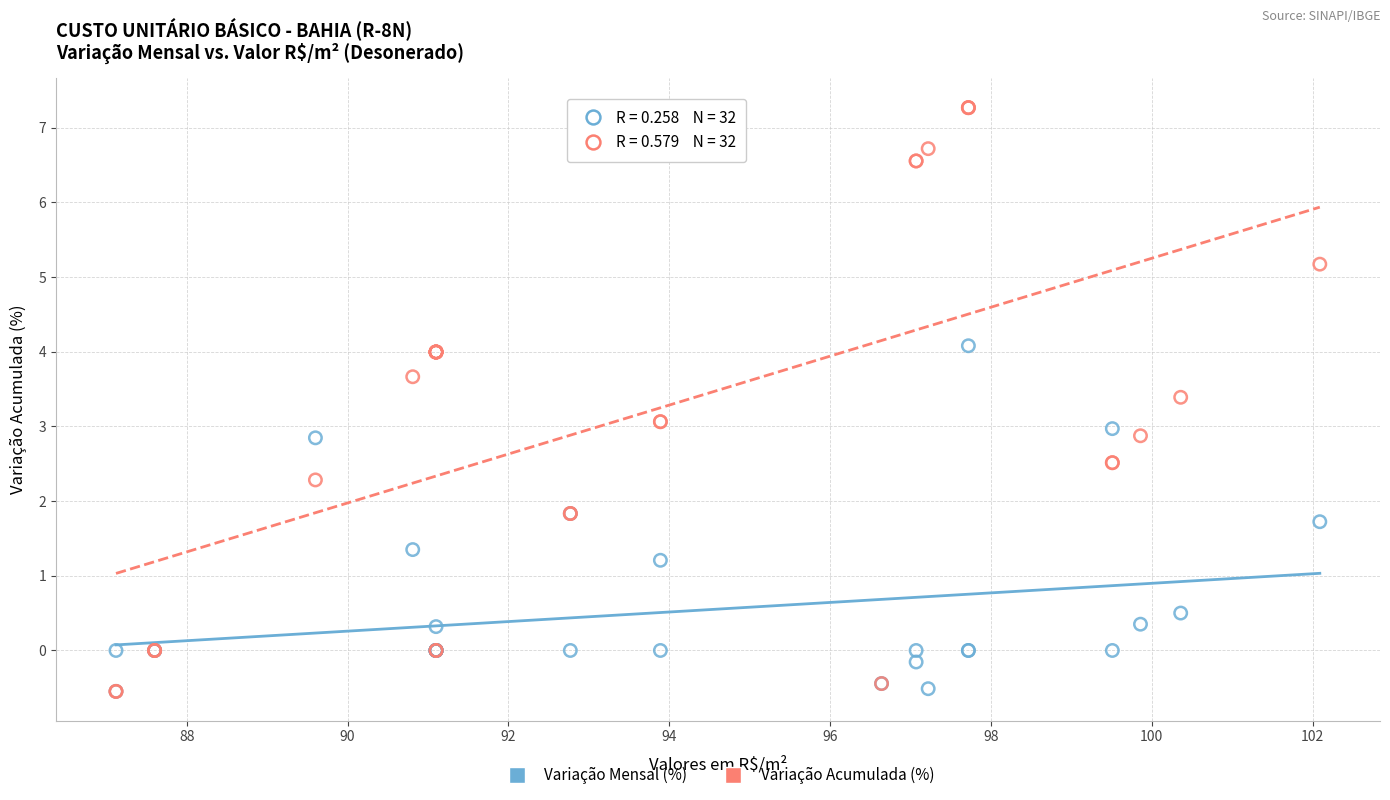

Which series contains the highest Y value?

Variação Acumulada (%)